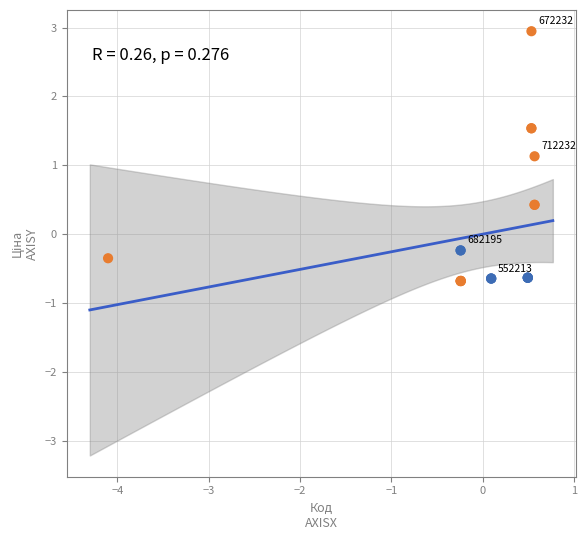

What Y value in the scatter plot is closest to 1?

1.1